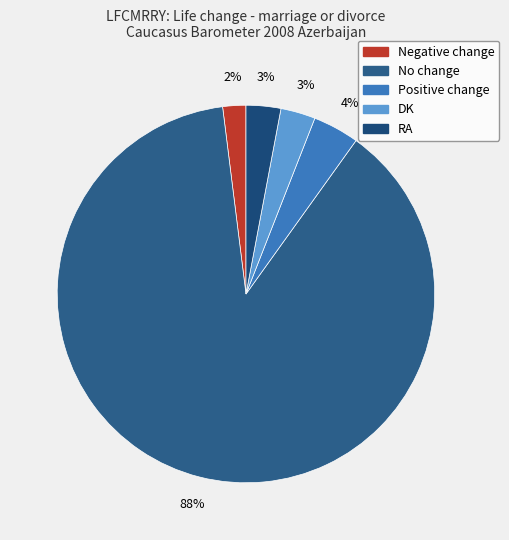

Count the number of slices in the pie.

5